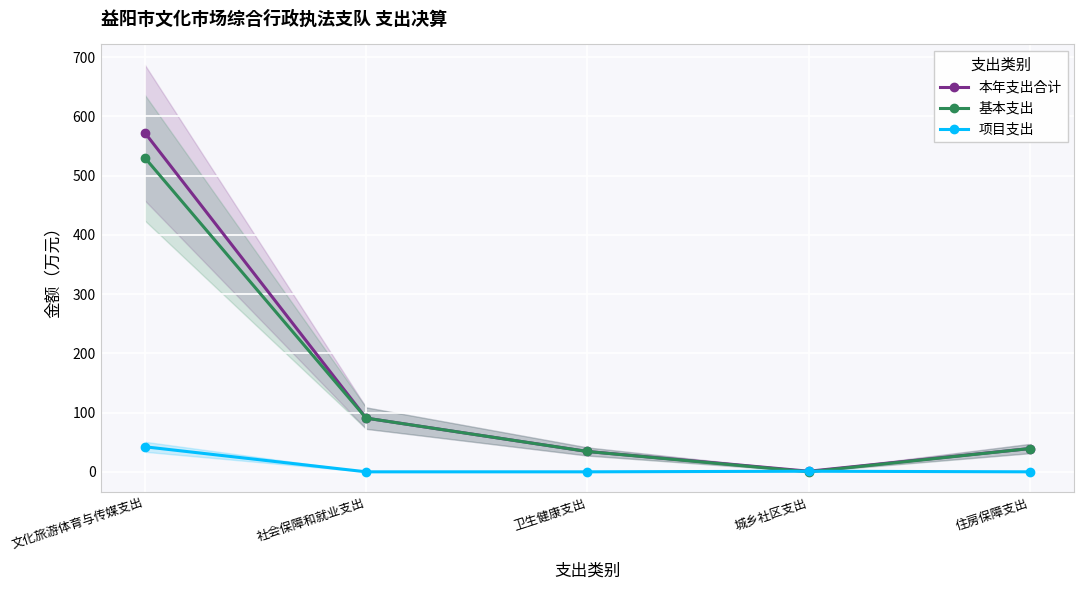

What is the label of the 2nd point from the left?

社会保障和就业支出